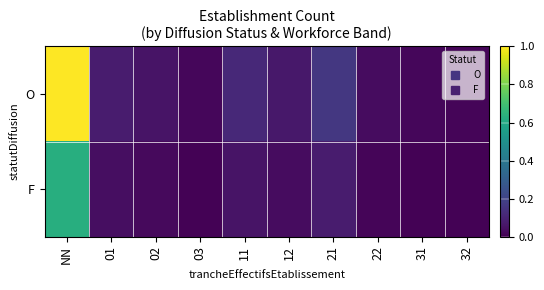

Reading left to right, extract all data points from this chart.

O: NN=1.0	01=0.1	02=0.1	03=0.0	11=0.1	12=0.1	21=0.2	22=0.0	31=0.0	32=0.0
F: NN=0.6	01=0.0	02=0.0	03=0.0	11=0.1	12=0.0	21=0.1	22=0.0	31=0.0	32=0.0